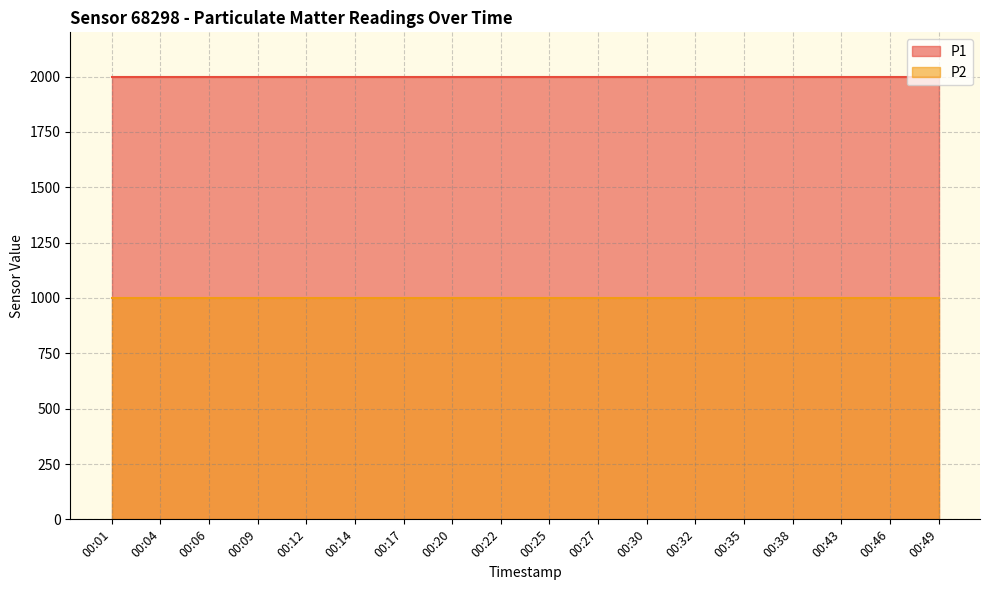

Between 00:38 and 00:43, which series saw the biggest shift?

P1